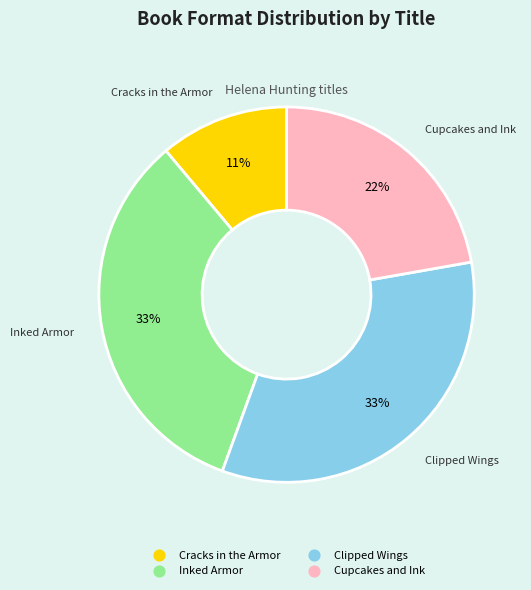

Combined, do Clipped Wings and Cupcakes and Ink account for over 50%?

Yes